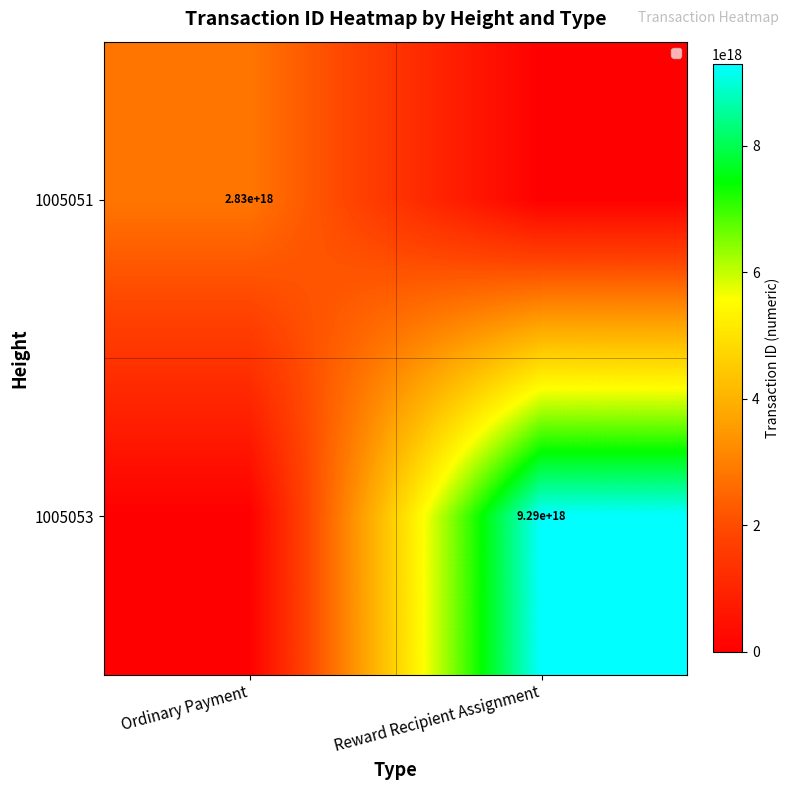

How many values in the 1005053 series are below 9286498655133298688?

1